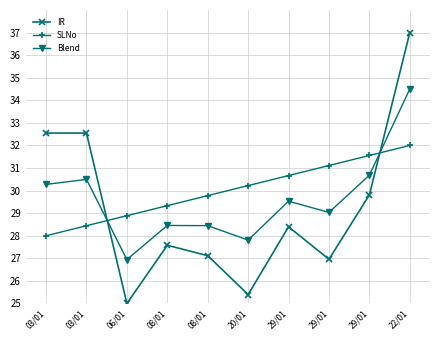

The value of Blend at 22/01 is 34.5. True or false?

True